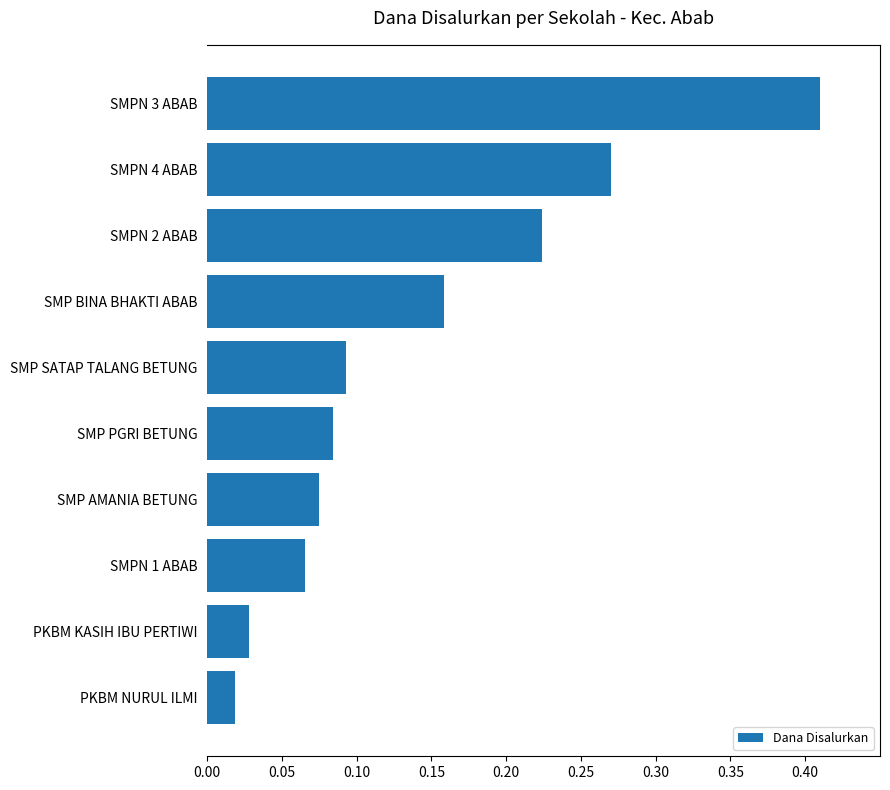

Does the chart contain stacked bars?

No